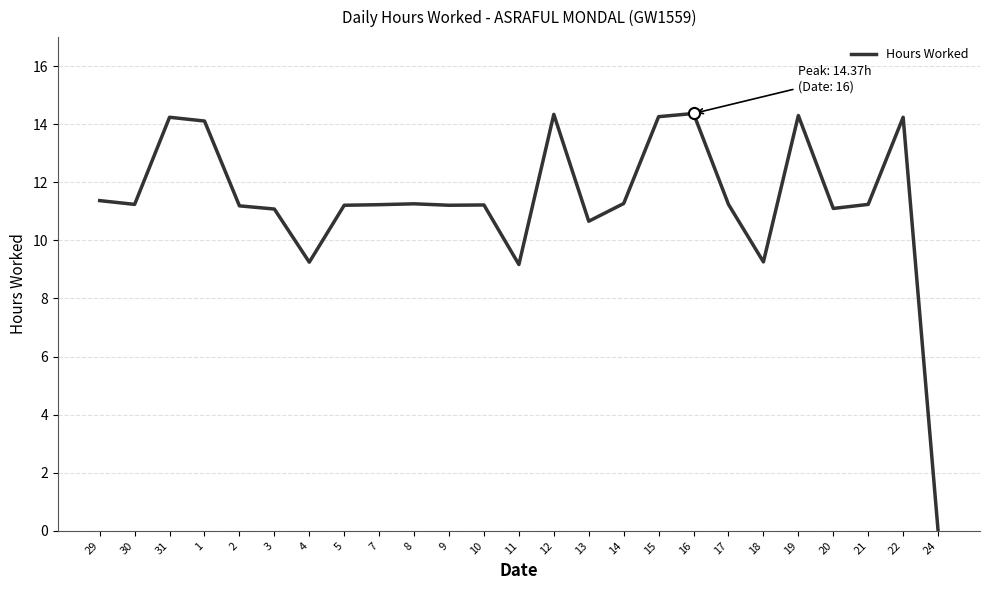

What is the ratio of the value at 5 to the value at 14?

1.0